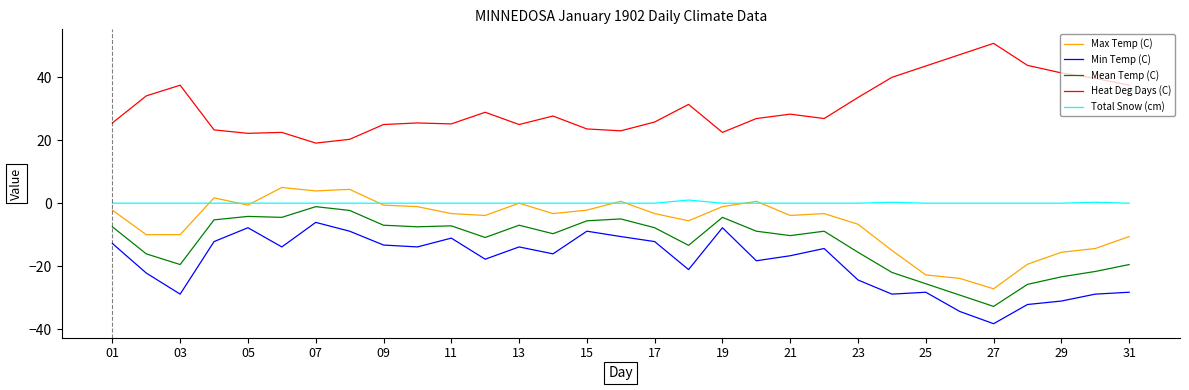

What is the maximum value for Max Temp (C)?

5.0